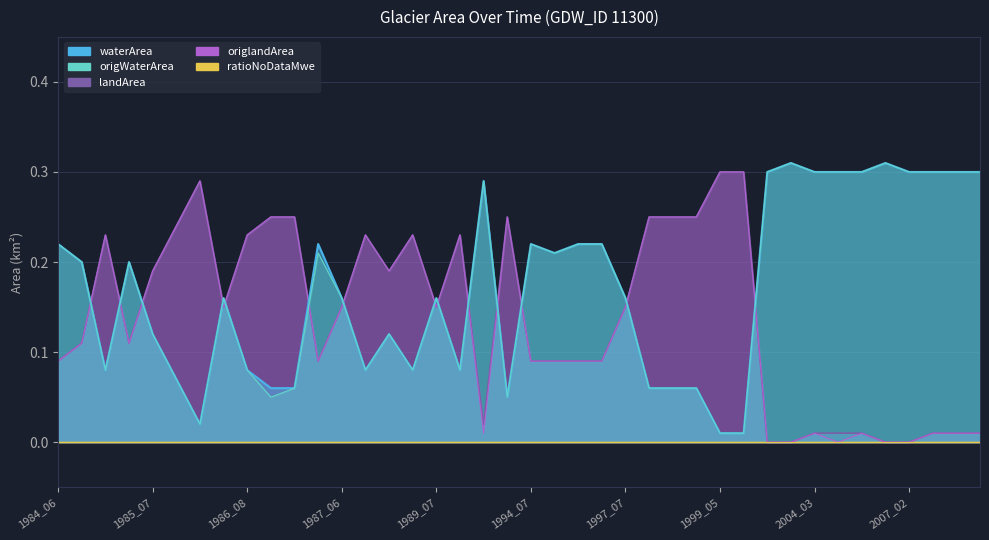

At which label does waterArea reach its peak?

2004_02